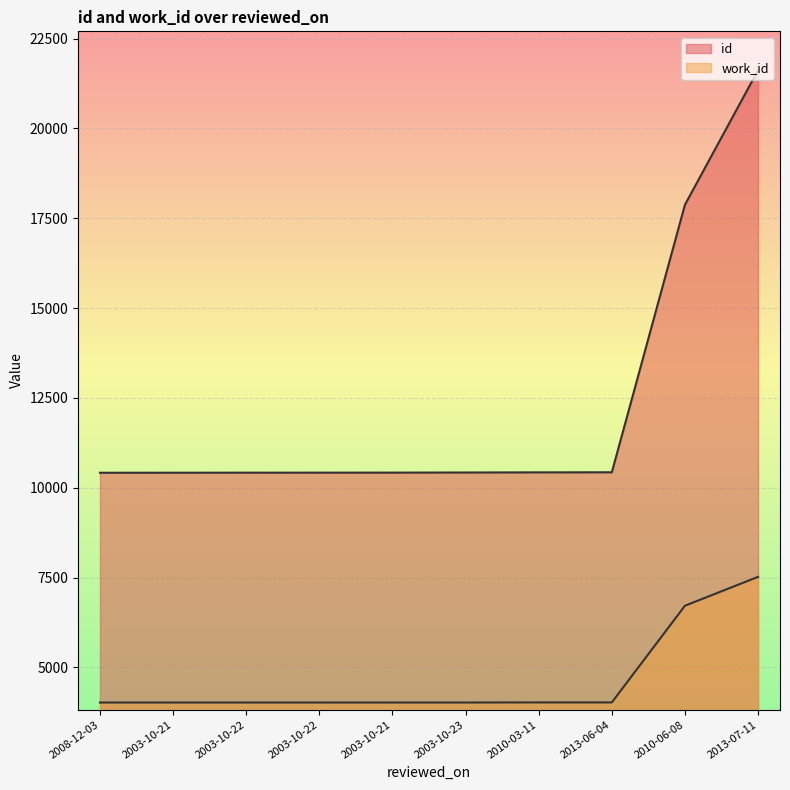

What is the difference between the maximum and minimum values in the id series?

11204